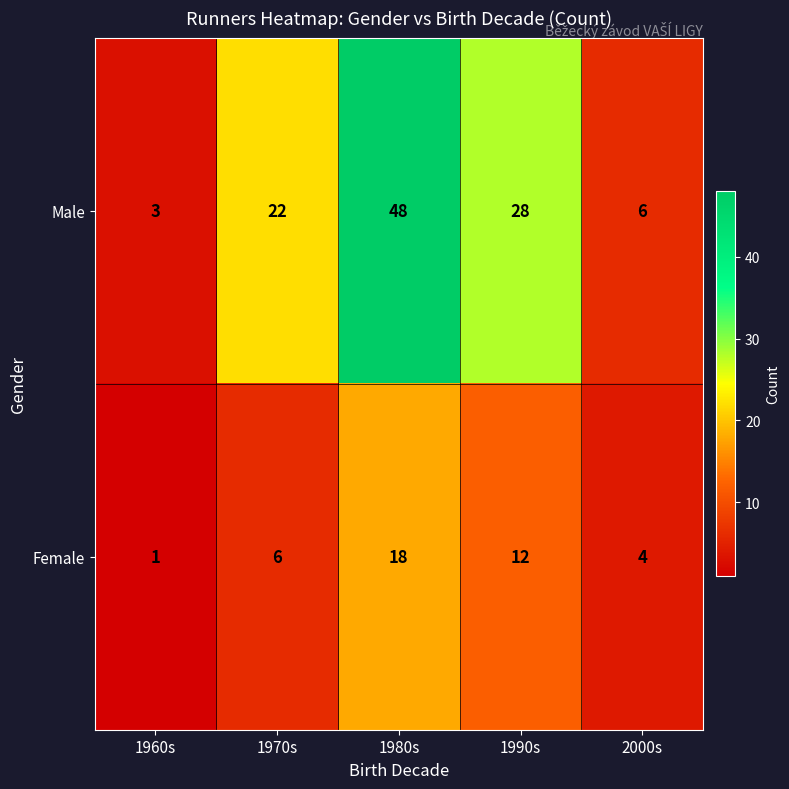

What is the sum of the Male values at 1990s and 1970s?

50